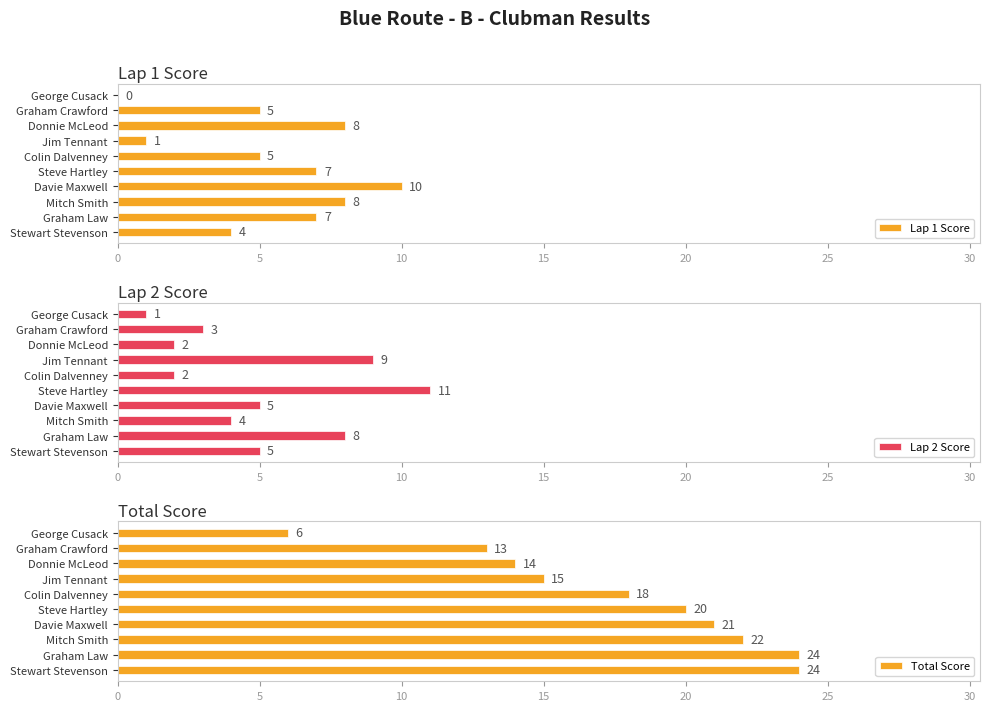

Which series has the widest spread of values?

Total Score